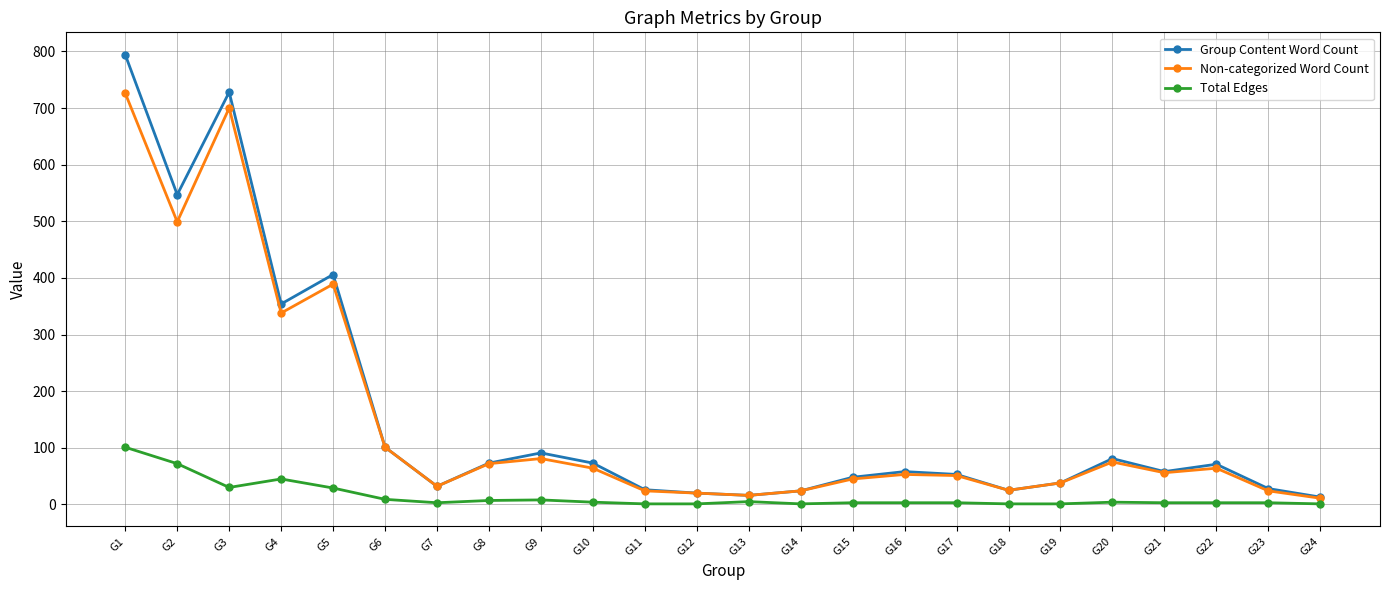

True or false: Total Edges and Non-categorized Word Count intersect in this chart.

False